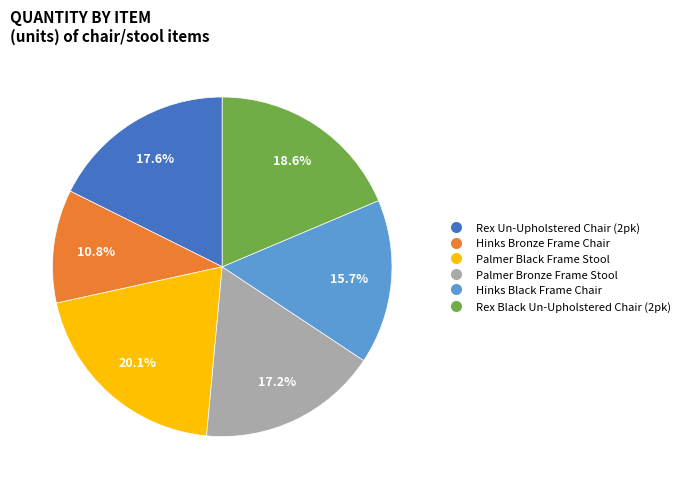

What is the largest slice in the pie chart?

Palmer Black Frame Stool